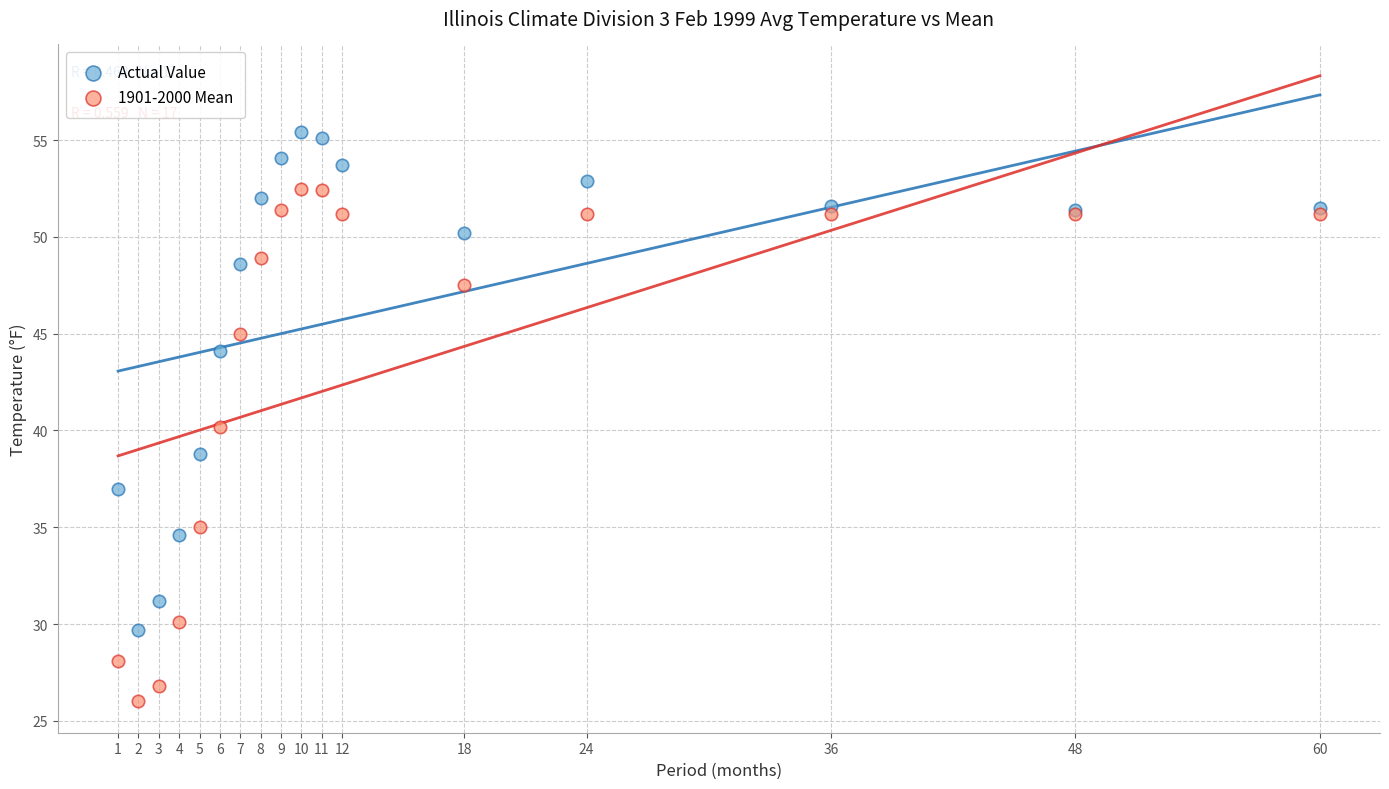

What are all the series names shown in the legend?

Actual Value, 1901-2000 Mean